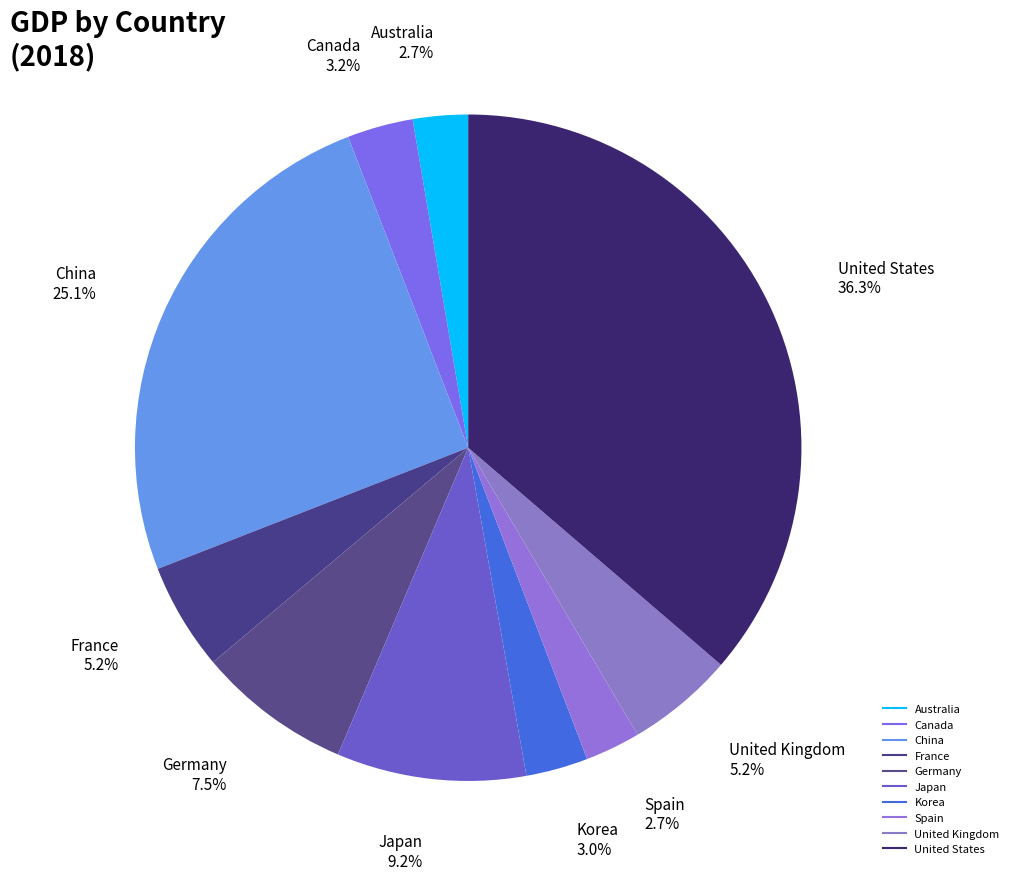

Is there a majority slice in this chart?

No